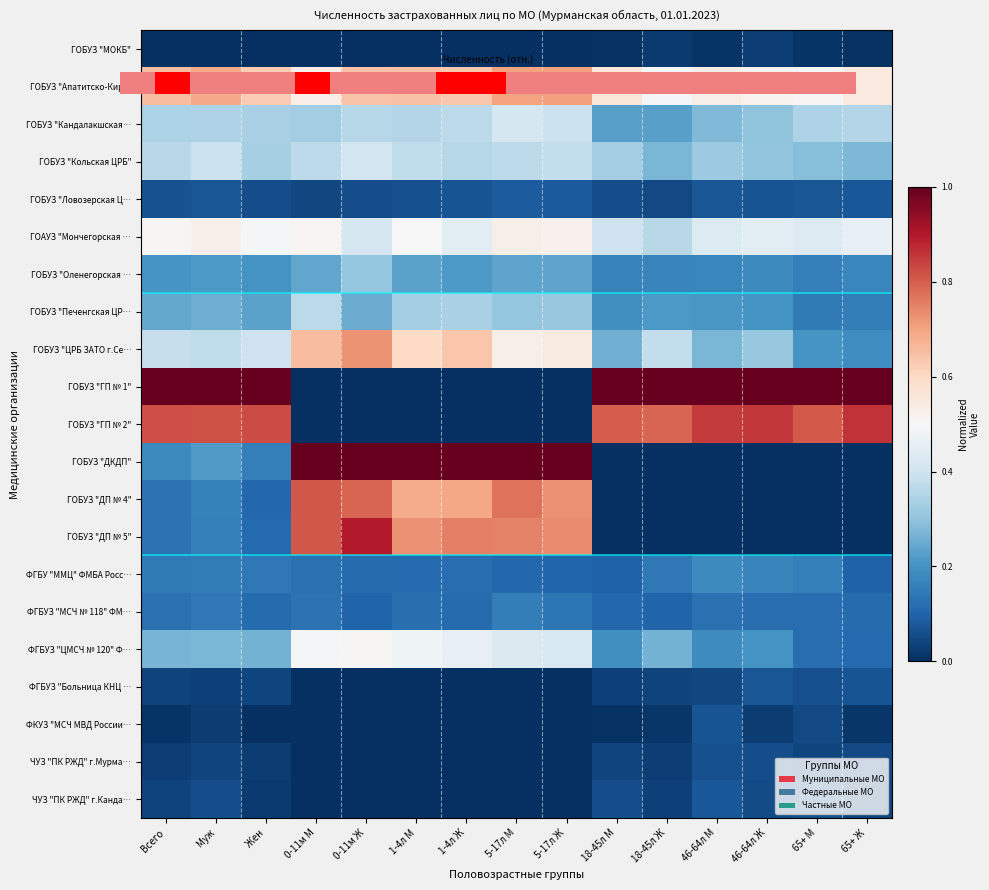

What is the difference between the highest and lowest values at 5-17л Ж?

1.0